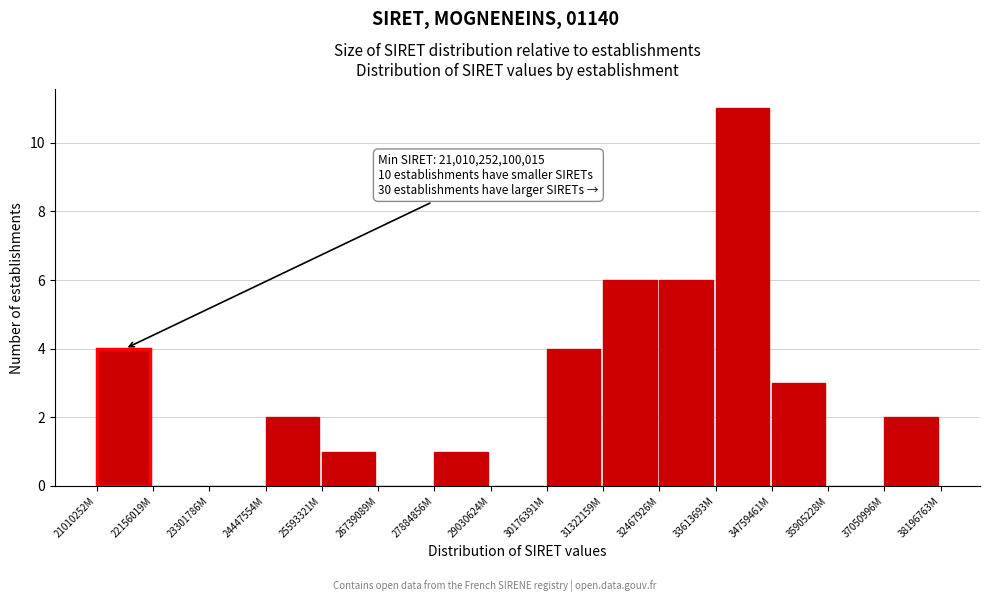

Reading left to right, what are all the values shown in this chart?

21010252M=4	22156019M=0	23301786M=0	24447554M=2	25593321M=1	26739089M=0	27884856M=1	29030624M=0	30176391M=4	31322159M=6	32467926M=6	33613693M=11	34759461M=3	35905228M=0	37050996M=2